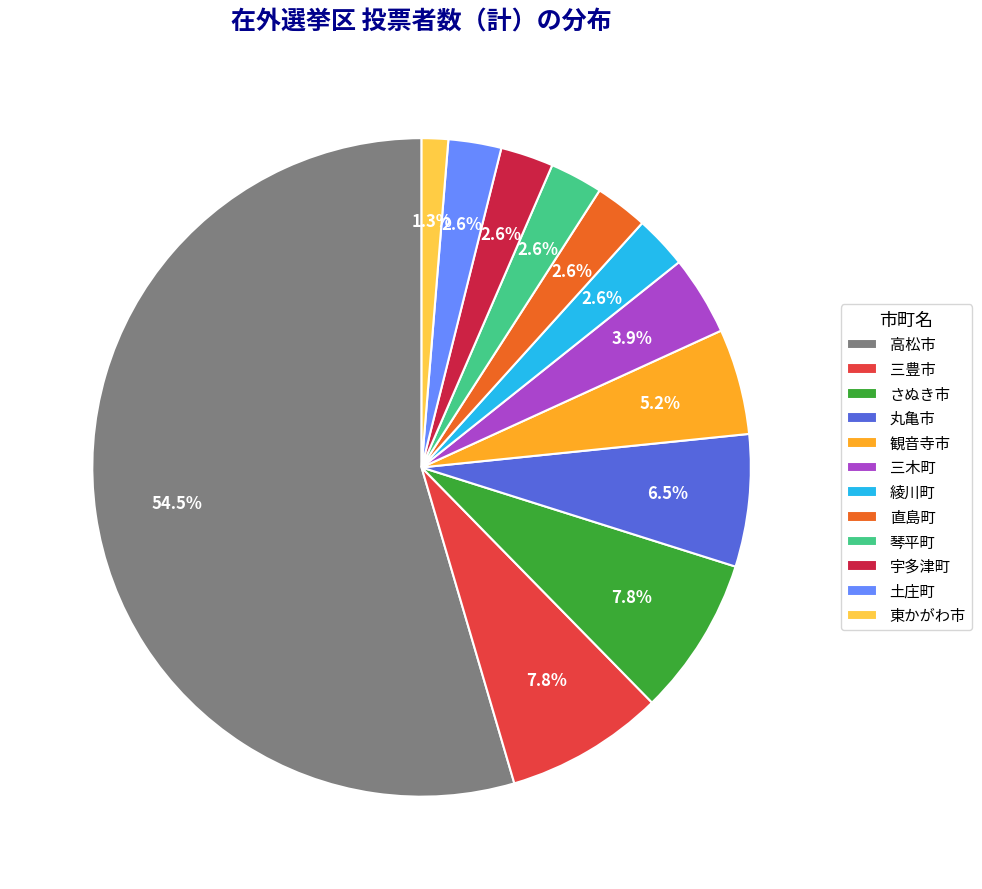

What percentage is the 東かがわ市 slice, to the nearest percent?

1%